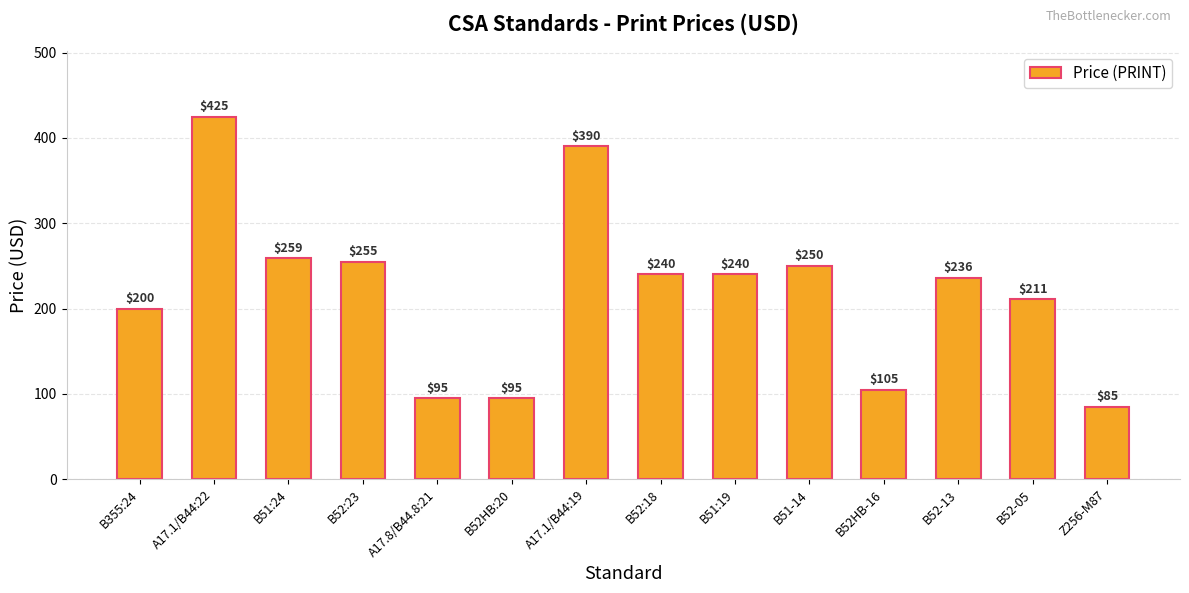

What is the change in value from B52:18 to Z256-M87?

-155